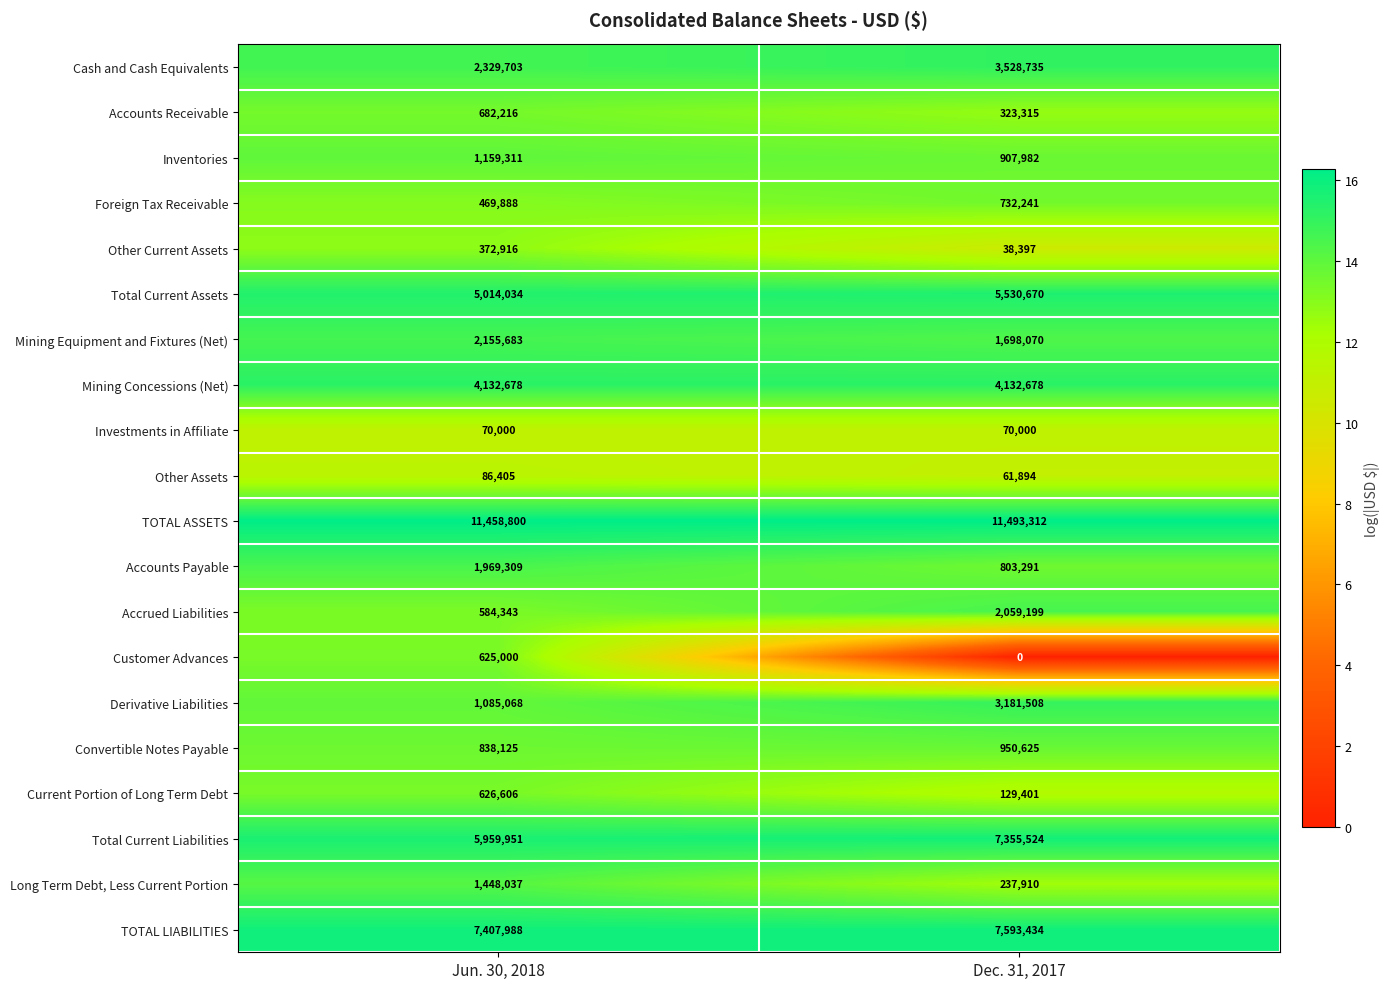

What is the sum of all Convertible Notes Payable values?

1788750